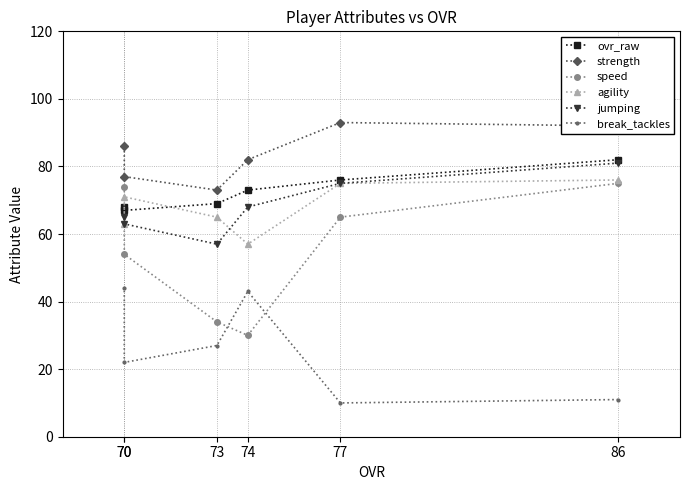

Which series has the widest spread of values?

speed